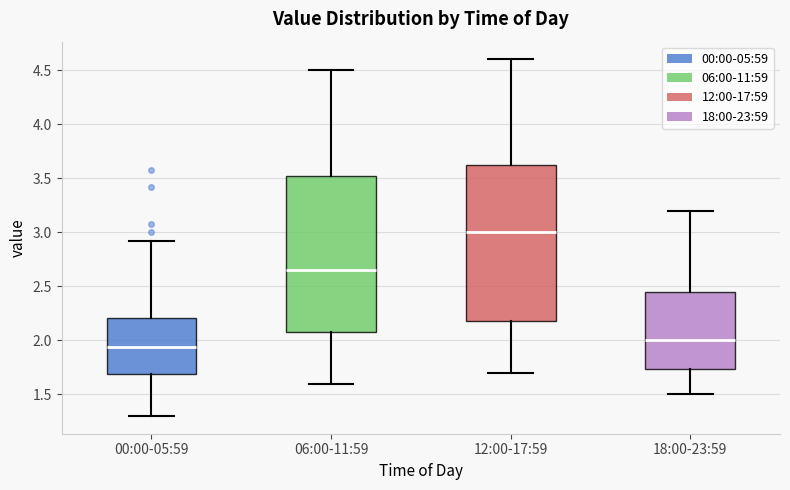

Reading left to right, transcribe this box plot: for each box, give where its median line is, the range the box spans, and where its two whiskers end, as read against the y-axis. The values are not printed on the chart, so give them approximately, as read against the axis.

00:00-05:59: median 1.95, box 1.70 to 2.20, whiskers 1.30 to 2.90
06:00-11:59: median 2.65, box 2.10 to 3.55, whiskers 1.60 to 4.50
12:00-17:59: median 3.00, box 2.20 to 3.65, whiskers 1.70 to 4.60
18:00-23:59: median 2.00, box 1.75 to 2.45, whiskers 1.50 to 3.20